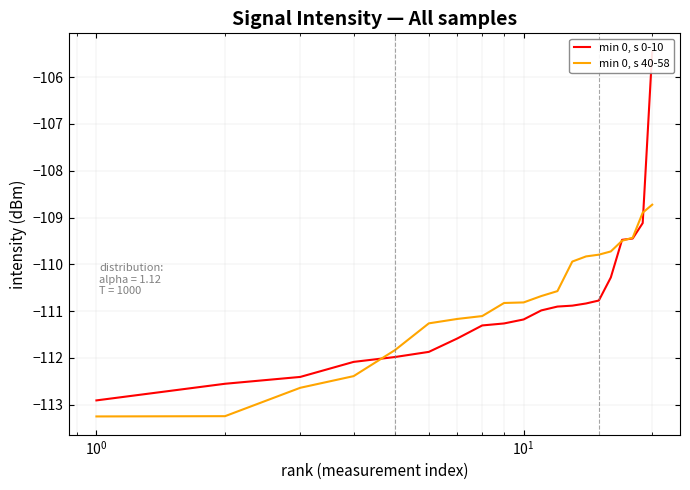

What is the maximum value for min 0, s 40-58?

-108.7